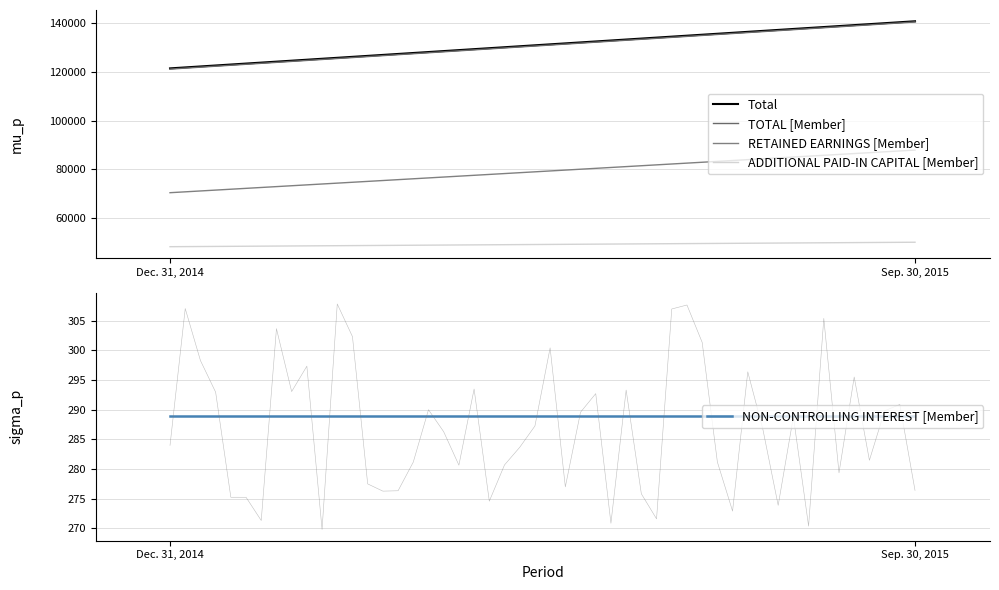

Does the chart display data point markers on the line(s)?

No